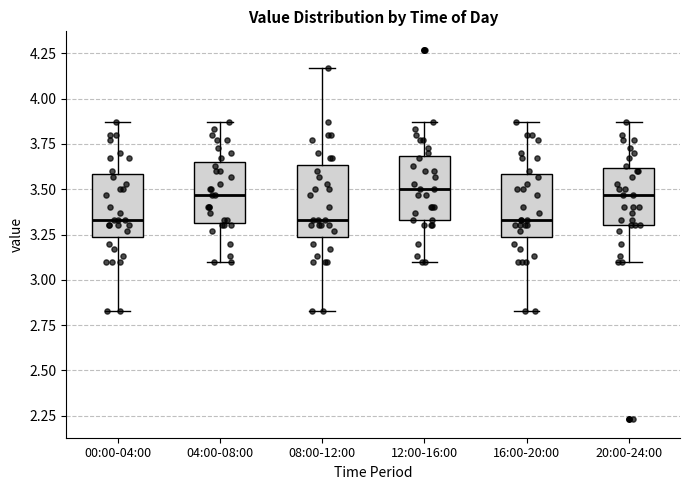

Where does the median line of the box for 08:00-12:00 sit on the y-axis? The values are not printed on the chart, so give them approximately, as read against the axis.

3.35